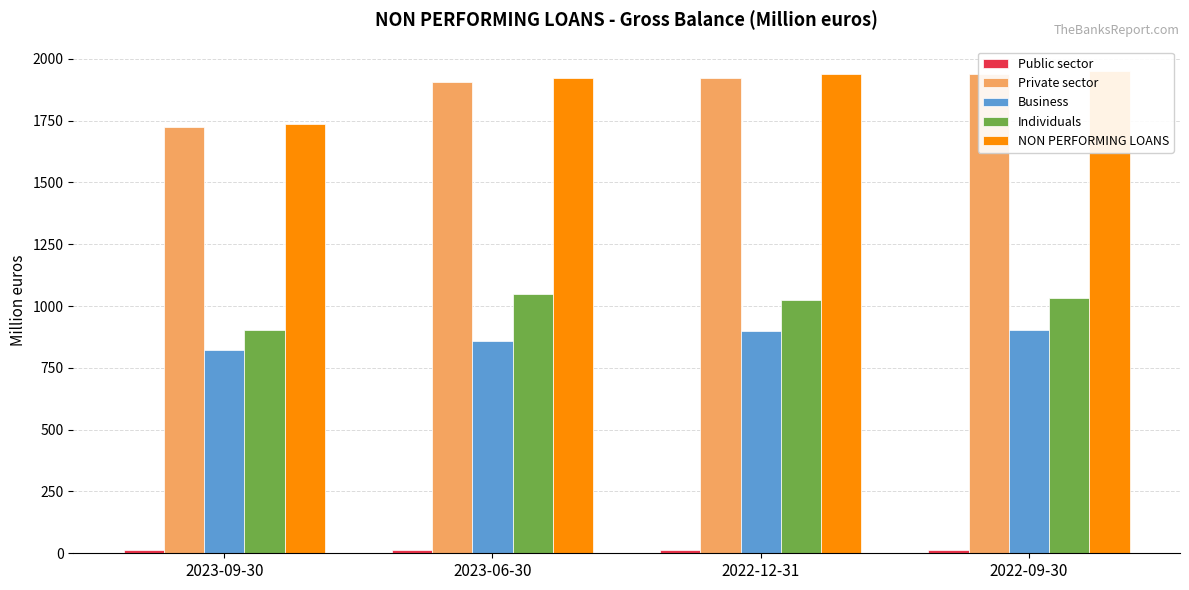

What is the lowest value of the Individuals series?

901.1